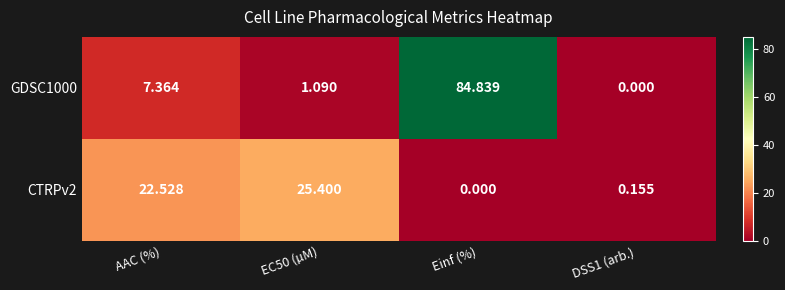

Where is GDSC1000 nearest to the value 42?

AAC (%)